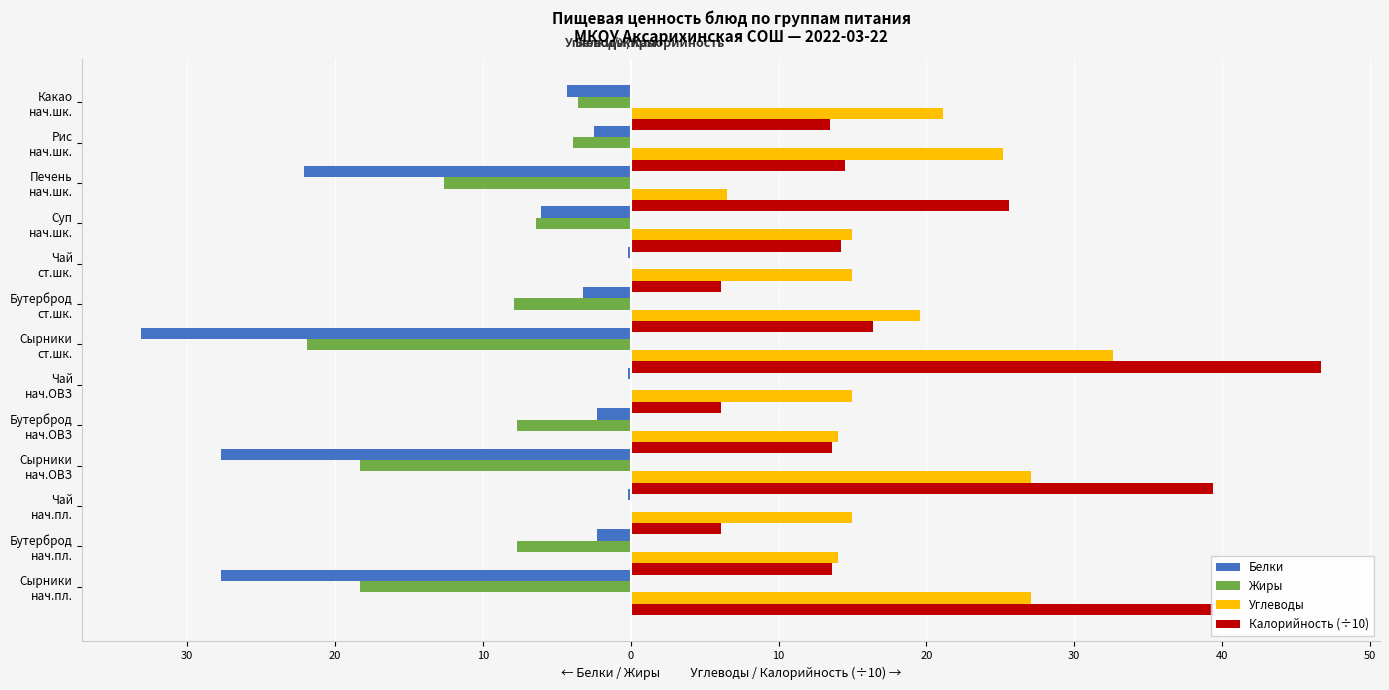

Reading left to right, transcribe all the data shown in this chart.

Белки: -27.7	-2.3	-0.2	-27.7	-2.3	-0.2	-33.1	-3.2	-0.2	-6.1	-22.1	-2.5	-4.3
Жиры: -18.3	-7.7	0.0	-18.3	-7.7	0.0	-21.9	-7.9	0.0	-6.4	-12.6	-3.9	-3.6
Углеводы: 27.1	14.0	15.0	27.1	14.0	15.0	32.6	19.6	15.0	15.0	6.5	25.2	21.1
Калорийность (÷10): 39.4	13.6	6.1	39.4	13.6	6.1	46.7	16.4	6.1	14.2	25.6	14.5	13.5